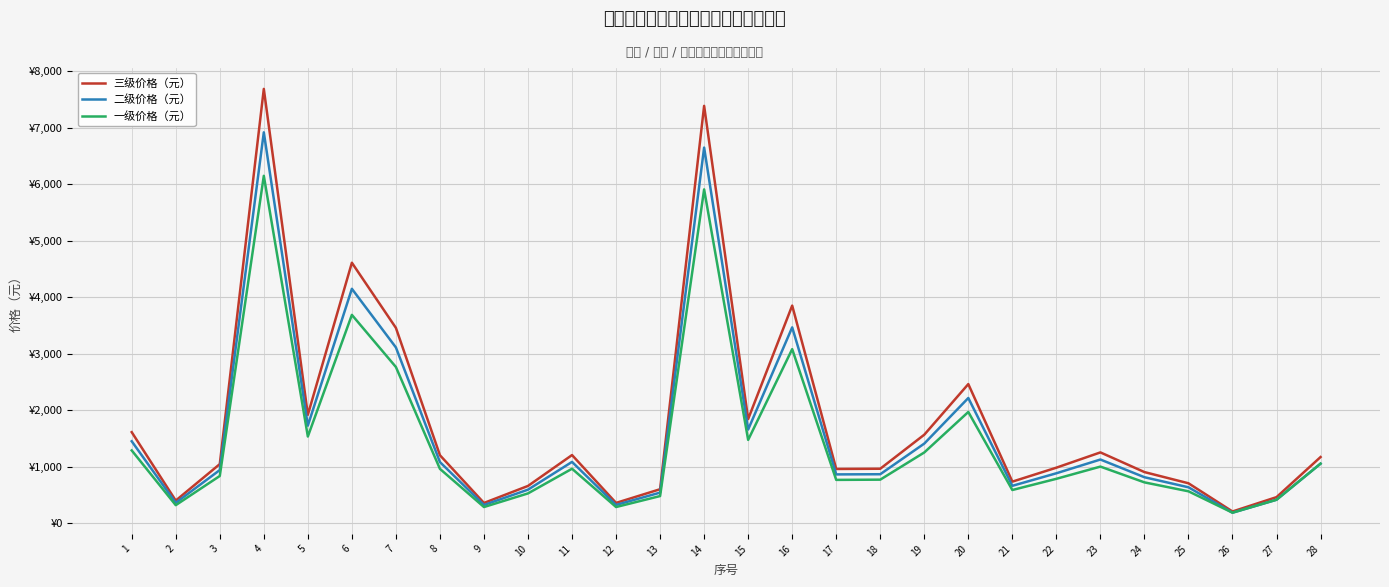

Does the chart display data point markers on the line(s)?

No